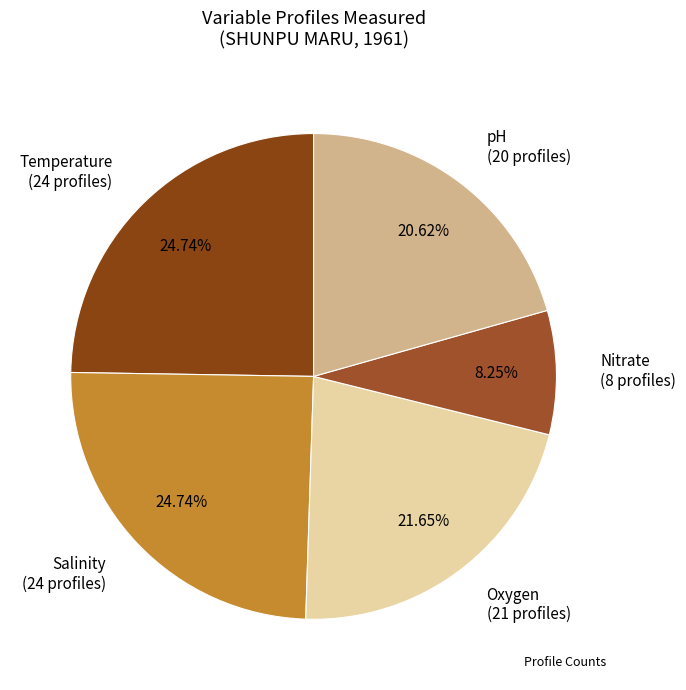

Which slice is the smallest?

Nitrate